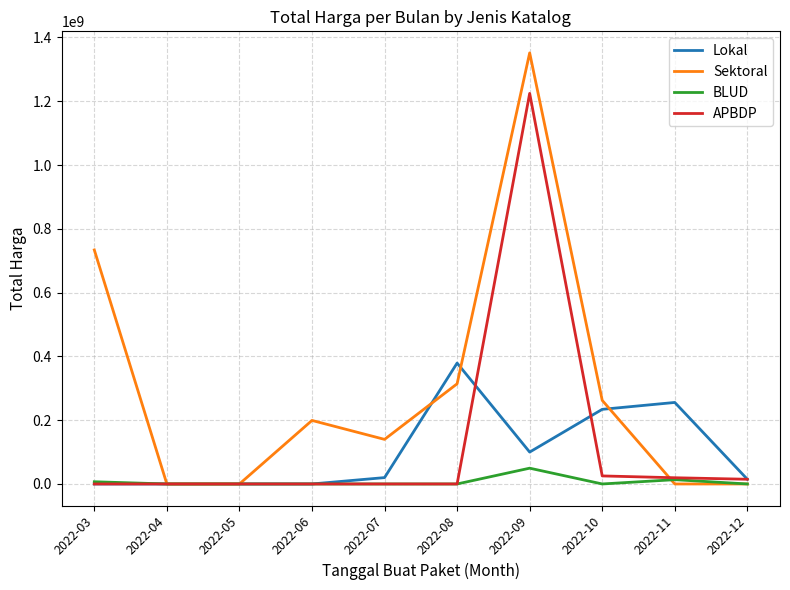

Rank the series by their maximum value, from lowest to highest.

BLUD, Lokal, APBDP, Sektoral